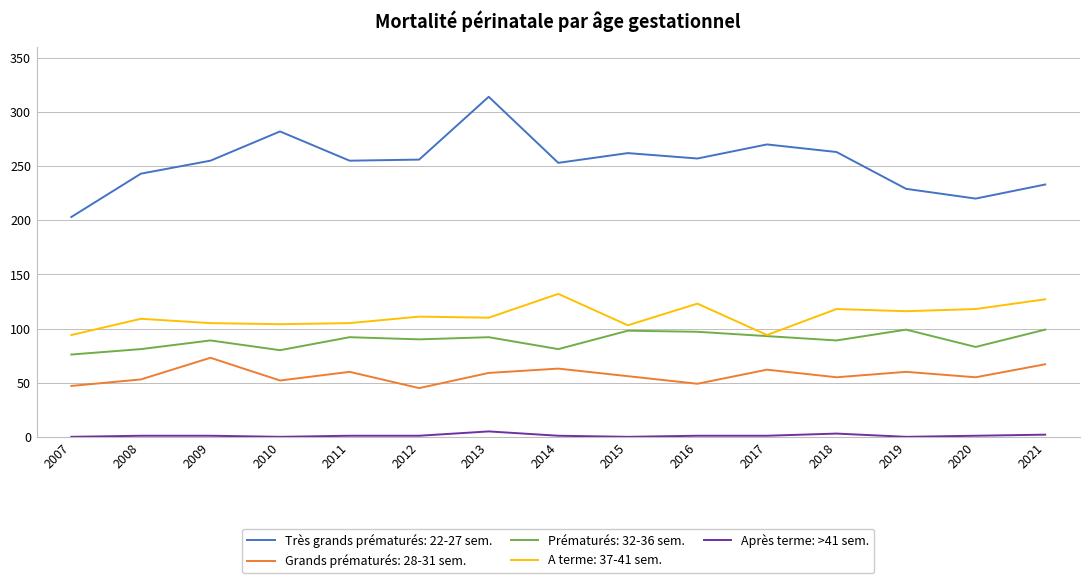

Count the number of categories in the chart.

15